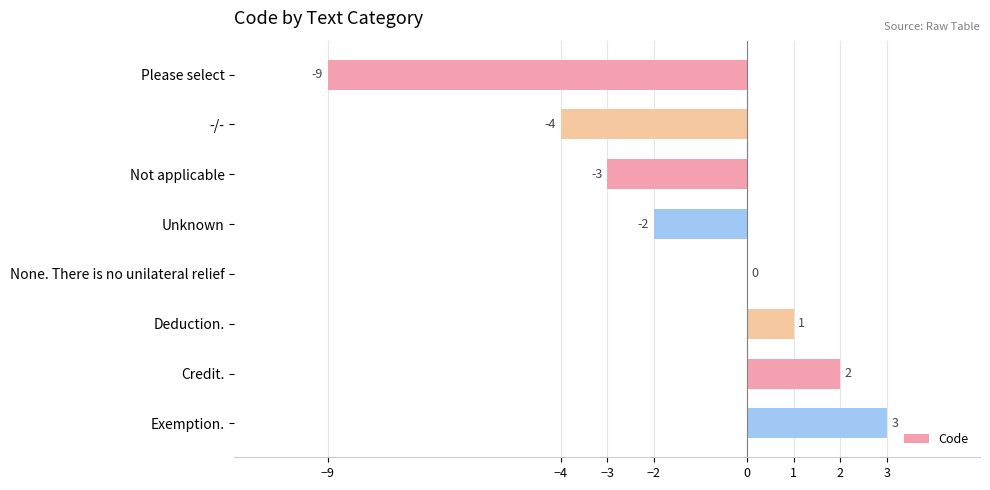

What is the change in value from -/- to None. There is no unilateral relief?

+4